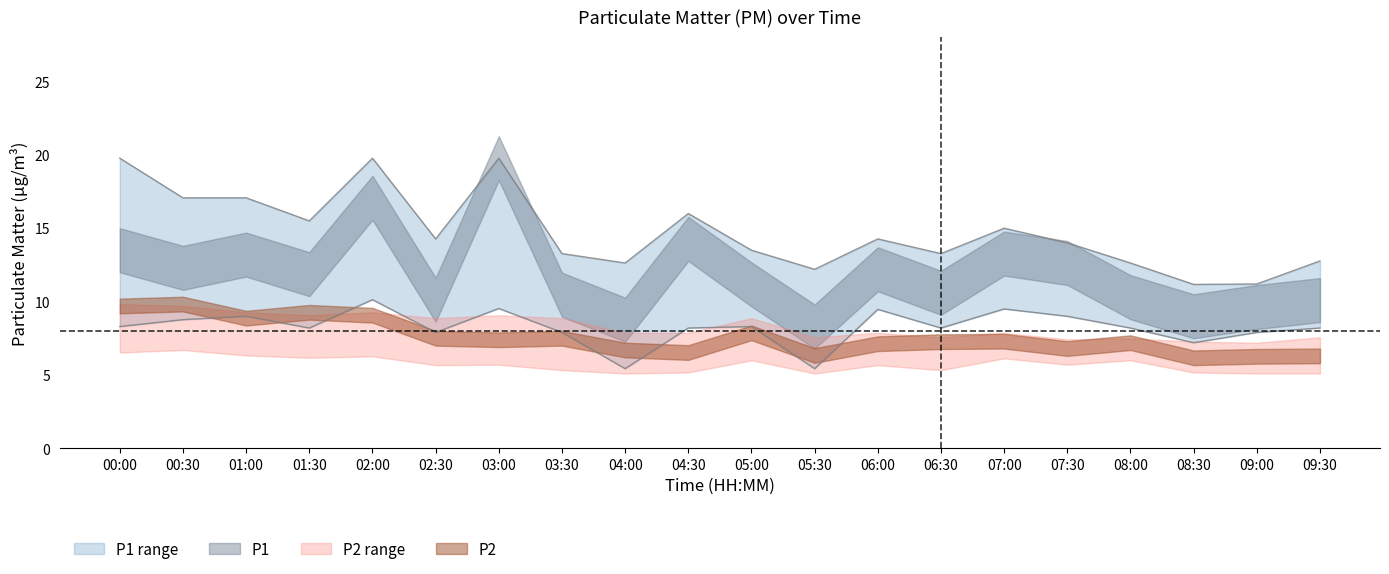

Which series has the largest range (max minus min)?

P1